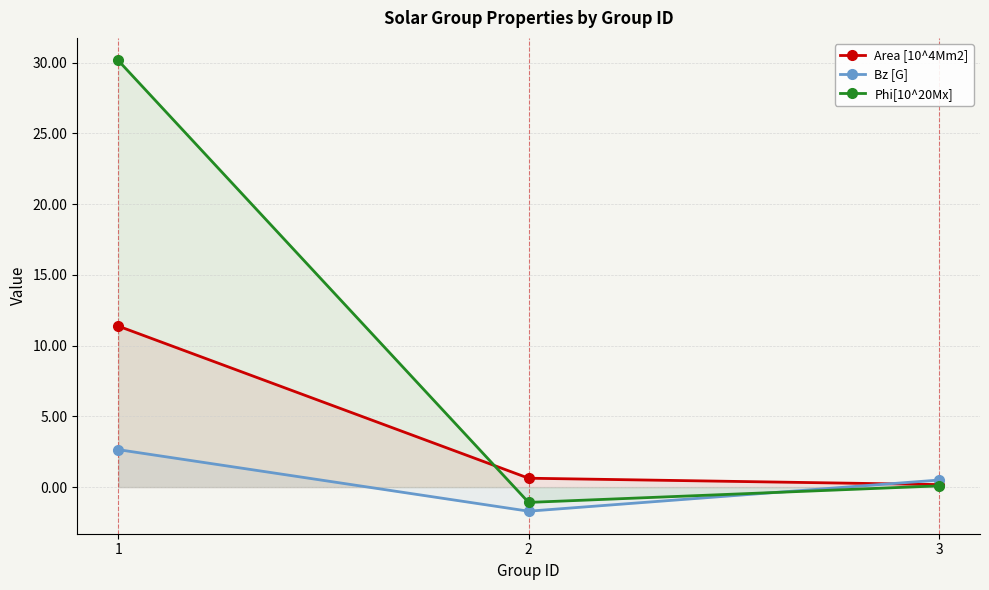

Rank the series by their average value, from highest to lowest.

Phi[10^20Mx], Area [10^4Mm2], Bz [G]